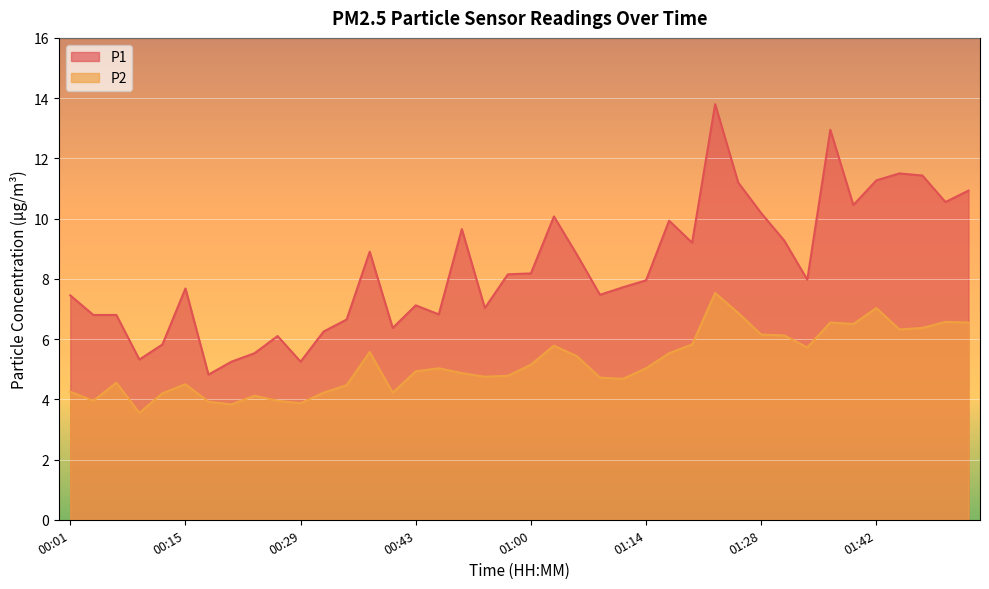

Reading right to left, transcribe all the data shown in this chart.

P1: 01:53=10.9	01:50=10.6	01:47=11.4	01:45=11.5	01:42=11.3	01:39=10.4	01:36=12.9	01:33=8.0	01:31=9.3	01:28=10.2	01:25=11.2	01:22=13.8	01:19=9.2	01:17=9.9	01:14=8.0	01:11=7.7	01:08=7.5	01:06=8.8	01:03=10.1	01:00=8.2	00:54=8.2	00:51=7.0	00:49=9.7	00:46=6.8	00:43=7.1	00:40=6.4	00:37=8.9	00:34=6.7	00:32=6.2	00:29=5.2	00:26=6.1	00:23=5.5	00:21=5.2	00:18=4.8	00:15=7.7	00:12=5.8	00:09=5.3	00:07=6.8	00:04=6.8	00:01=7.5
P2: 01:53=6.5	01:50=6.6	01:47=6.4	01:45=6.3	01:42=7.0	01:39=6.5	01:36=6.5	01:33=5.7	01:31=6.1	01:28=6.2	01:25=6.9	01:22=7.5	01:19=5.8	01:17=5.5	01:14=5.0	01:11=4.7	01:08=4.7	01:06=5.4	01:03=5.8	01:00=5.2	00:54=4.8	00:51=4.8	00:49=4.9	00:46=5.0	00:43=4.9	00:40=4.2	00:37=5.6	00:34=4.5	00:32=4.2	00:29=3.9	00:26=4.0	00:23=4.1	00:21=3.8	00:18=3.9	00:15=4.5	00:12=4.2	00:09=3.5	00:07=4.5	00:04=4.0	00:01=4.2